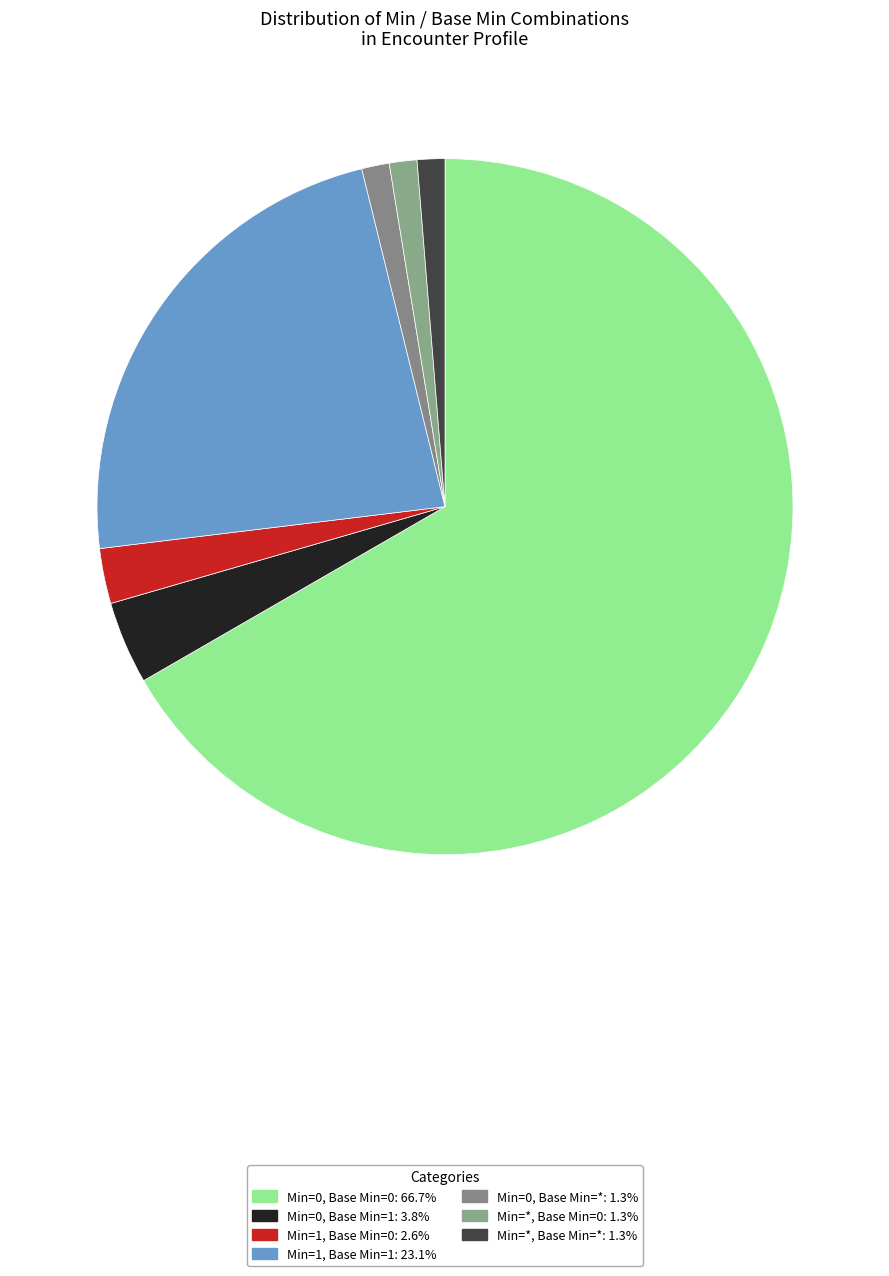

How many slices are in this pie chart?

7